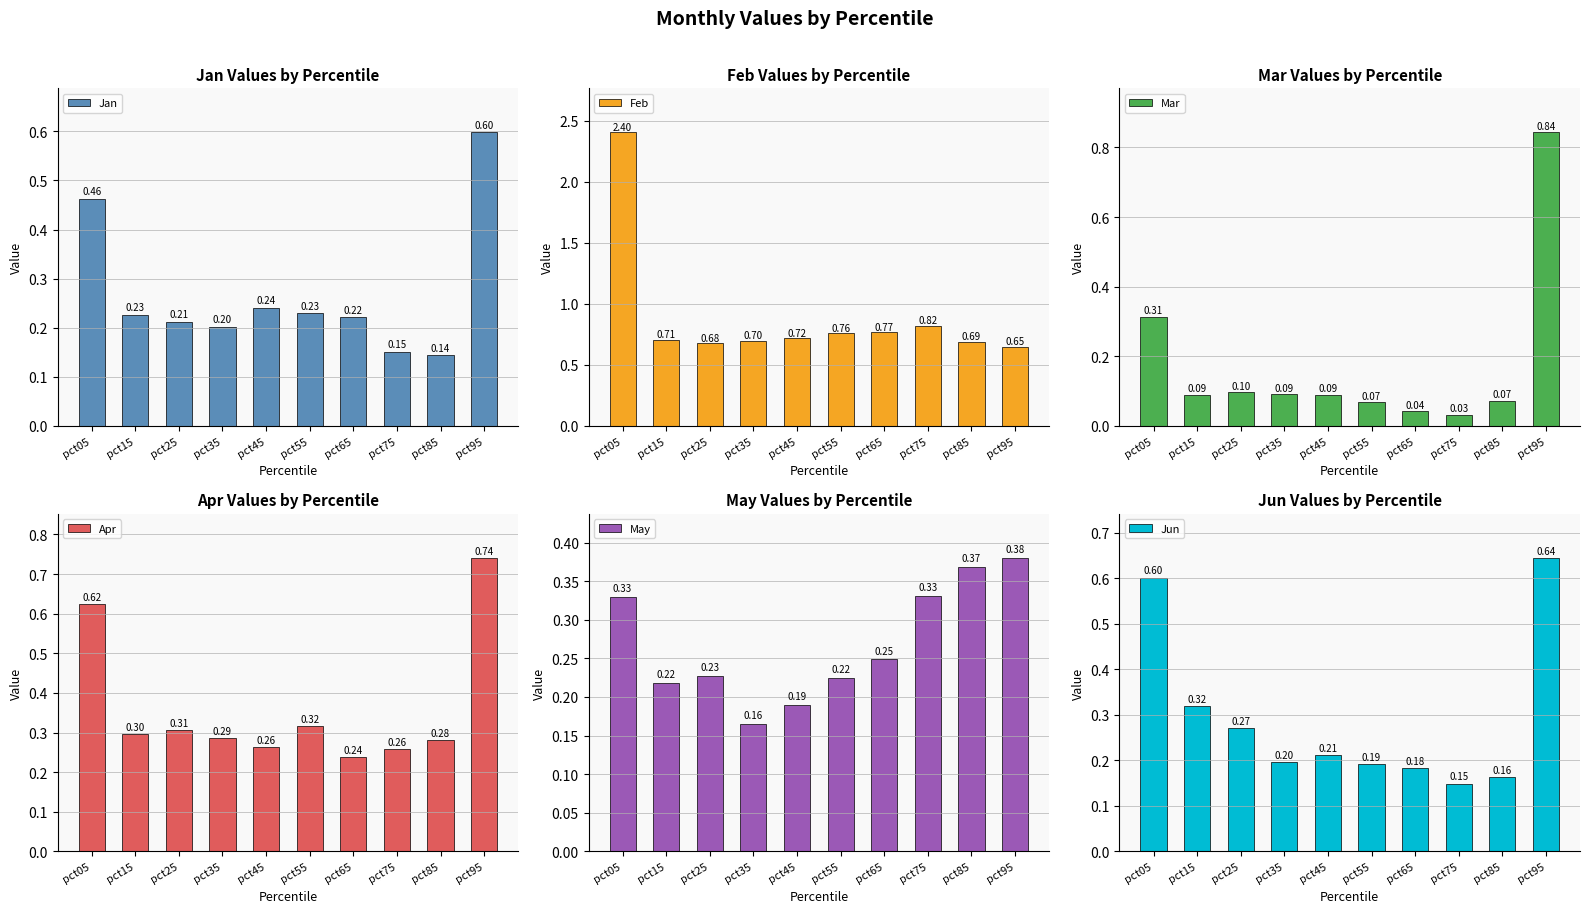

Which label corresponds to the smallest value in the chart?

pct75